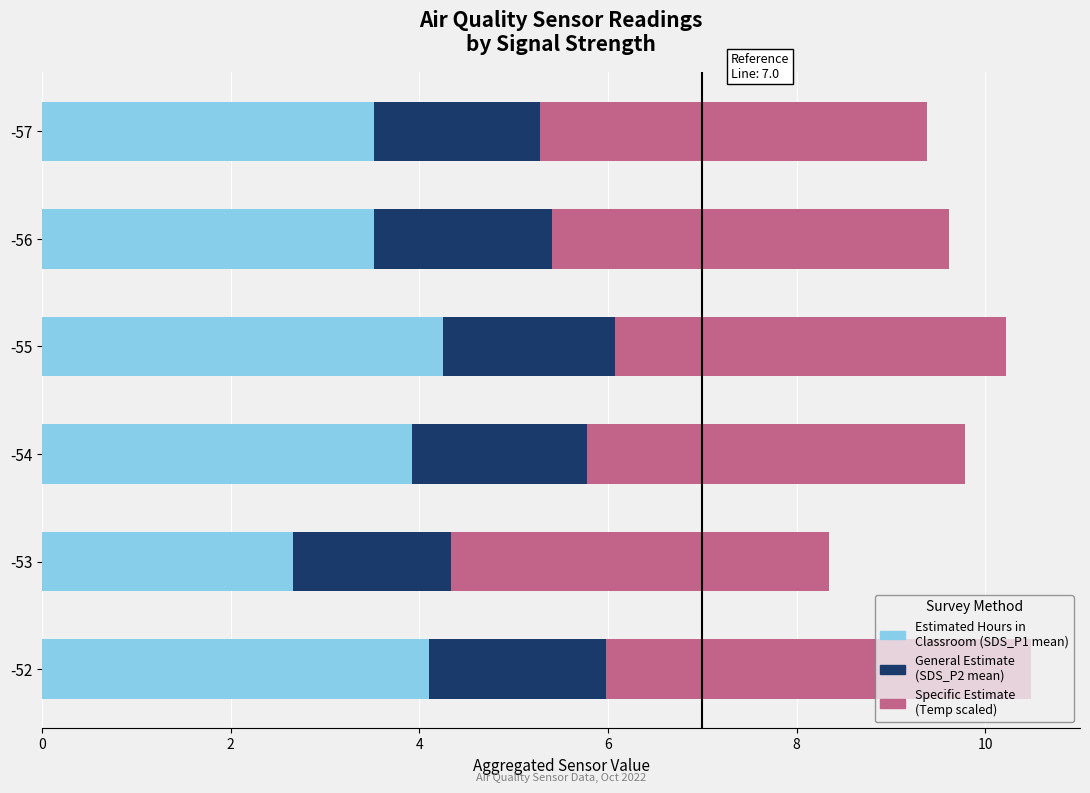

What is the total value across all series at -52?

10.5